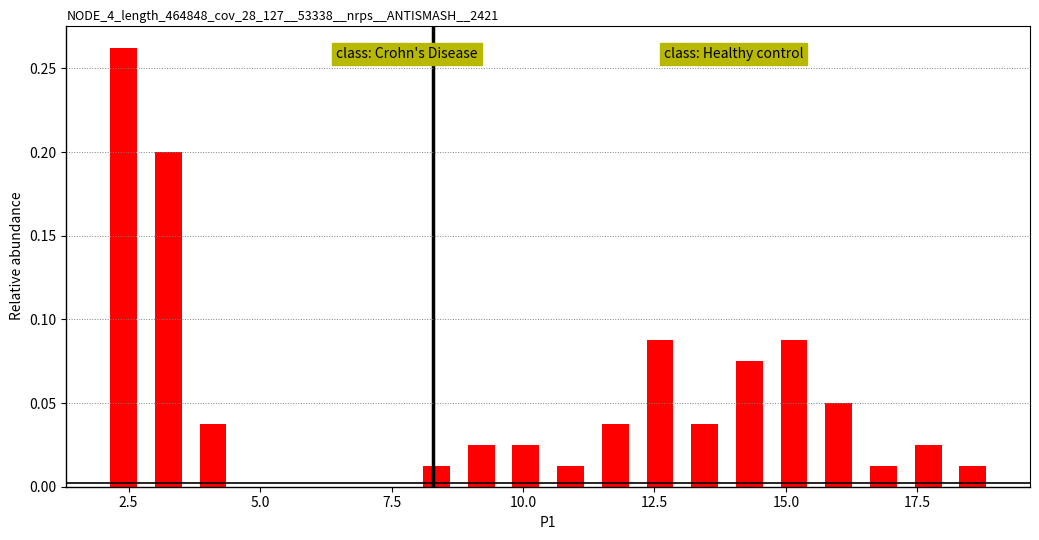

Around what value on the x-axis is the tallest bar? Give the approximate position of its centre, as read against the axis.

2.5